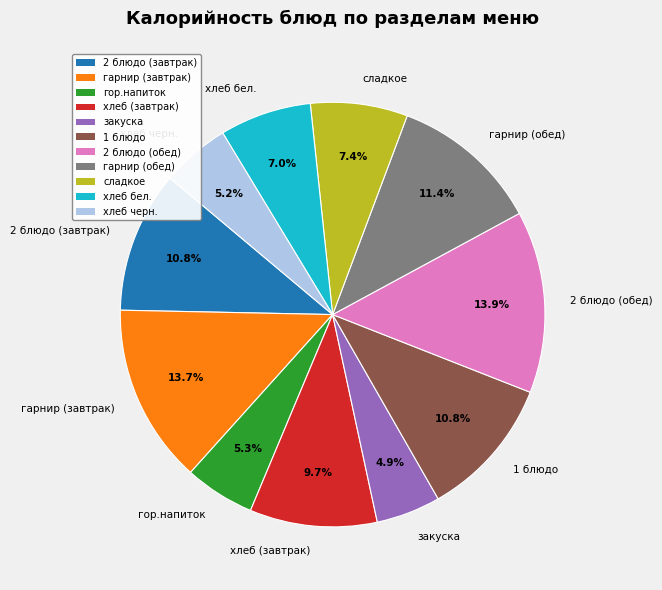

To the nearest percent, what is the combined percentage of закуска and гор.напиток?

10%